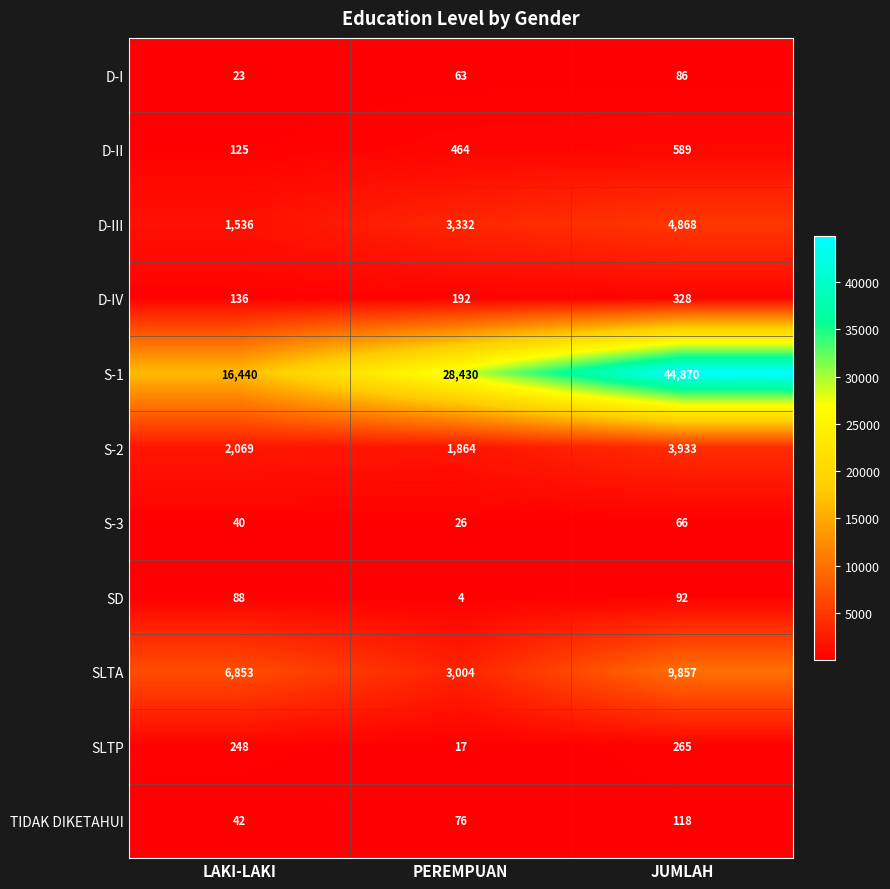

True or false: S-2 has a value of 3347 at PEREMPUAN.

False